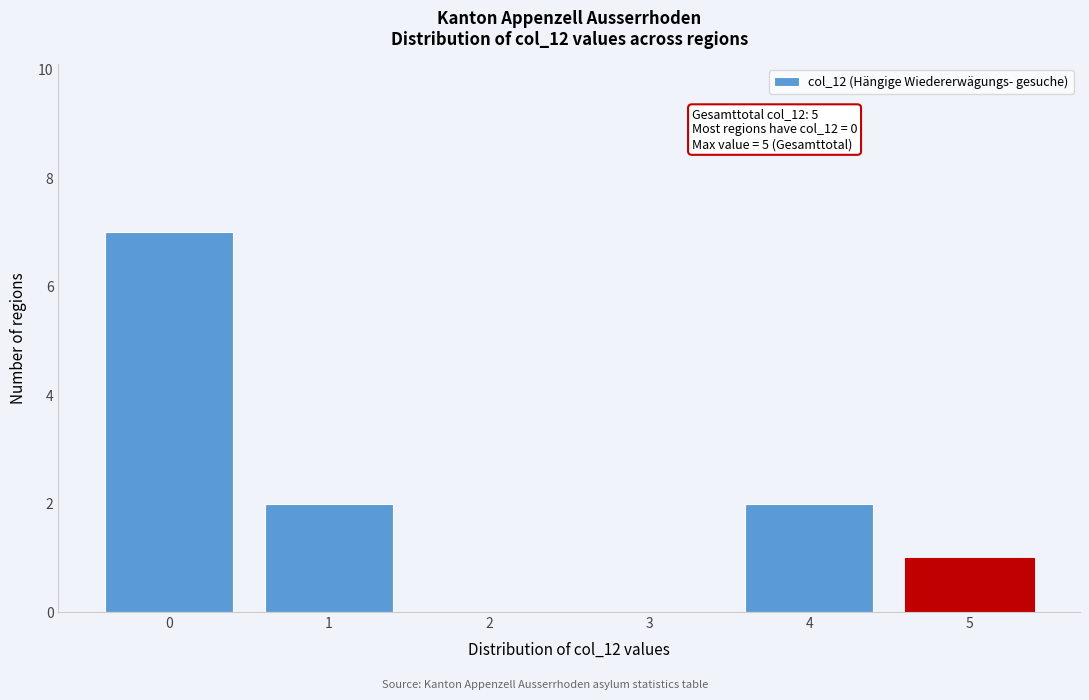

Reading right to left, transcribe all the data shown in this chart.

5=1	4=2	3=0	2=0	1=2	0=7